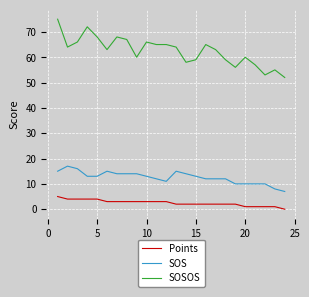

True or false: SOS and SOSOS cross at least once.

False